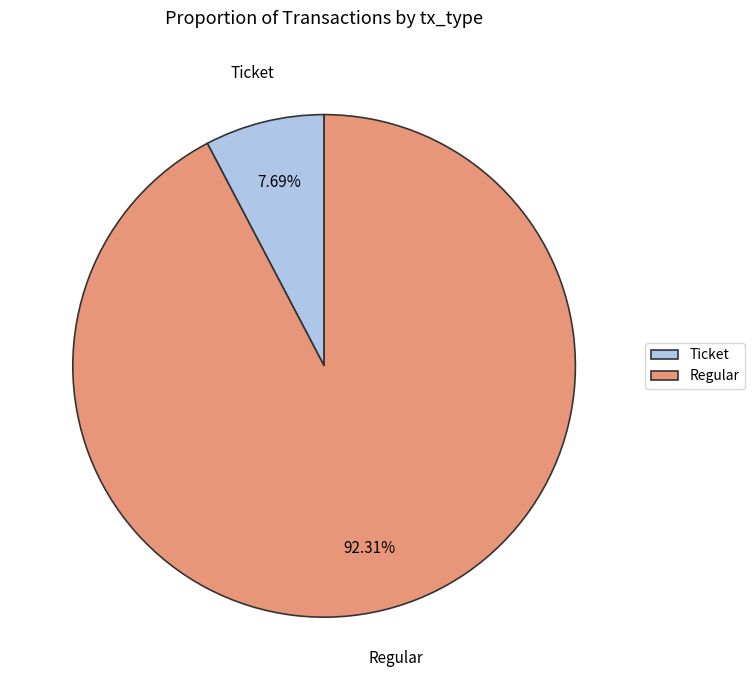

Which slice is the smallest?

Ticket